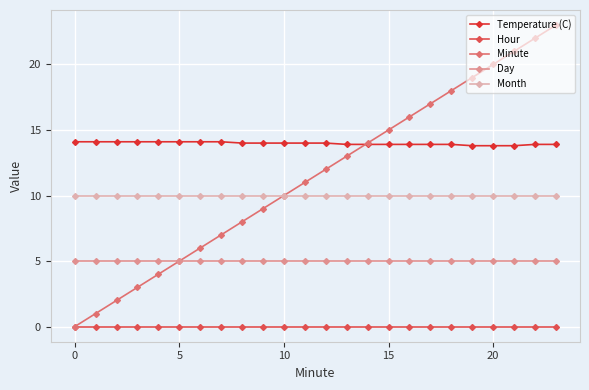

True or false: Minute has more than 1 interior local peaks.

False